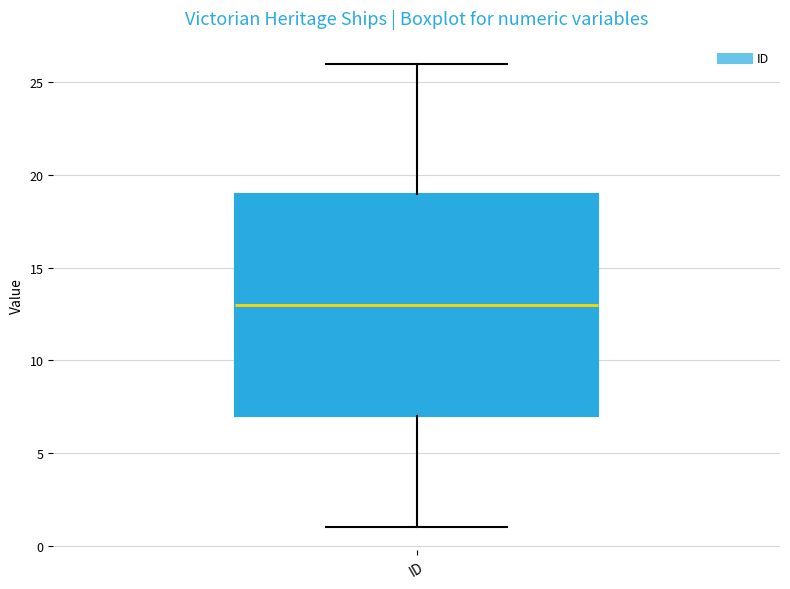

Transcribe this box plot: give where the median line is, the range the box spans, and where the two whiskers end, as read against the y-axis. The values are not printed on the chart, so give them approximately, as read against the axis.

median 13, box 7 to 19, whiskers 1 to 26